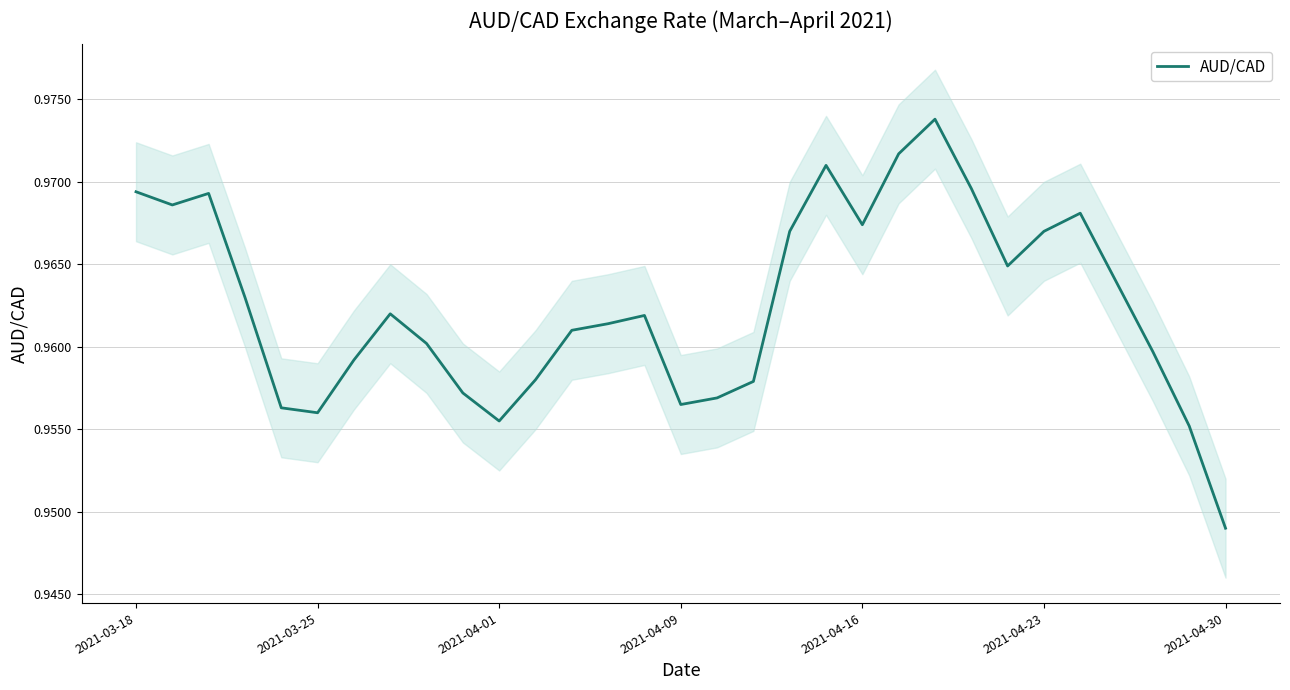

How many points are lower than both their immediate neighbors (excluding endpoints)?

6